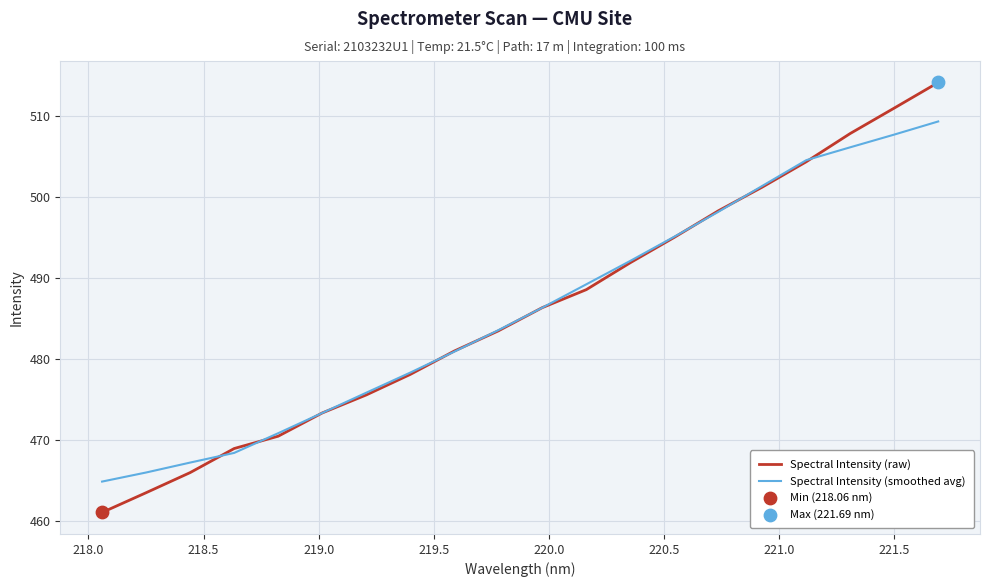

Which series has the largest range (max minus min)?

Spectral Intensity (raw)